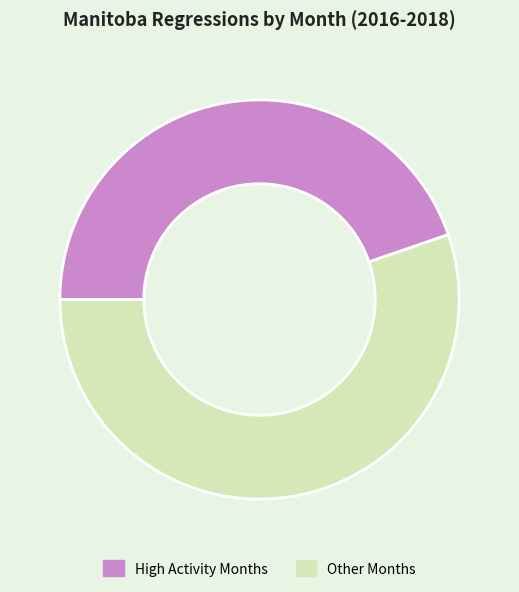

Rank the categories by value from highest to lowest.

Other Months, High Activity Months